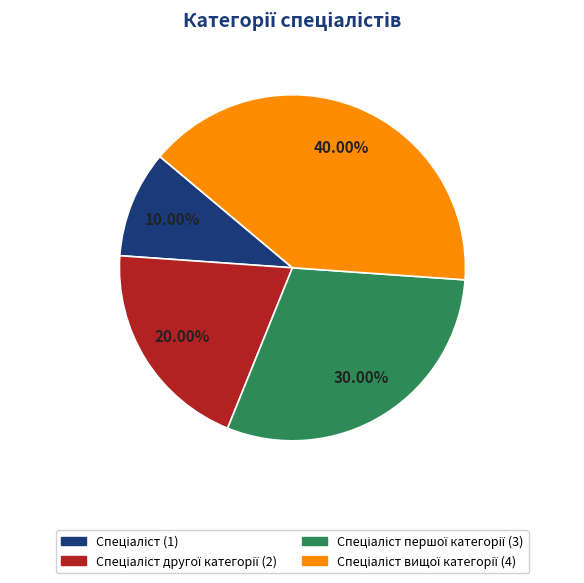

Count the number of slices in the pie.

4